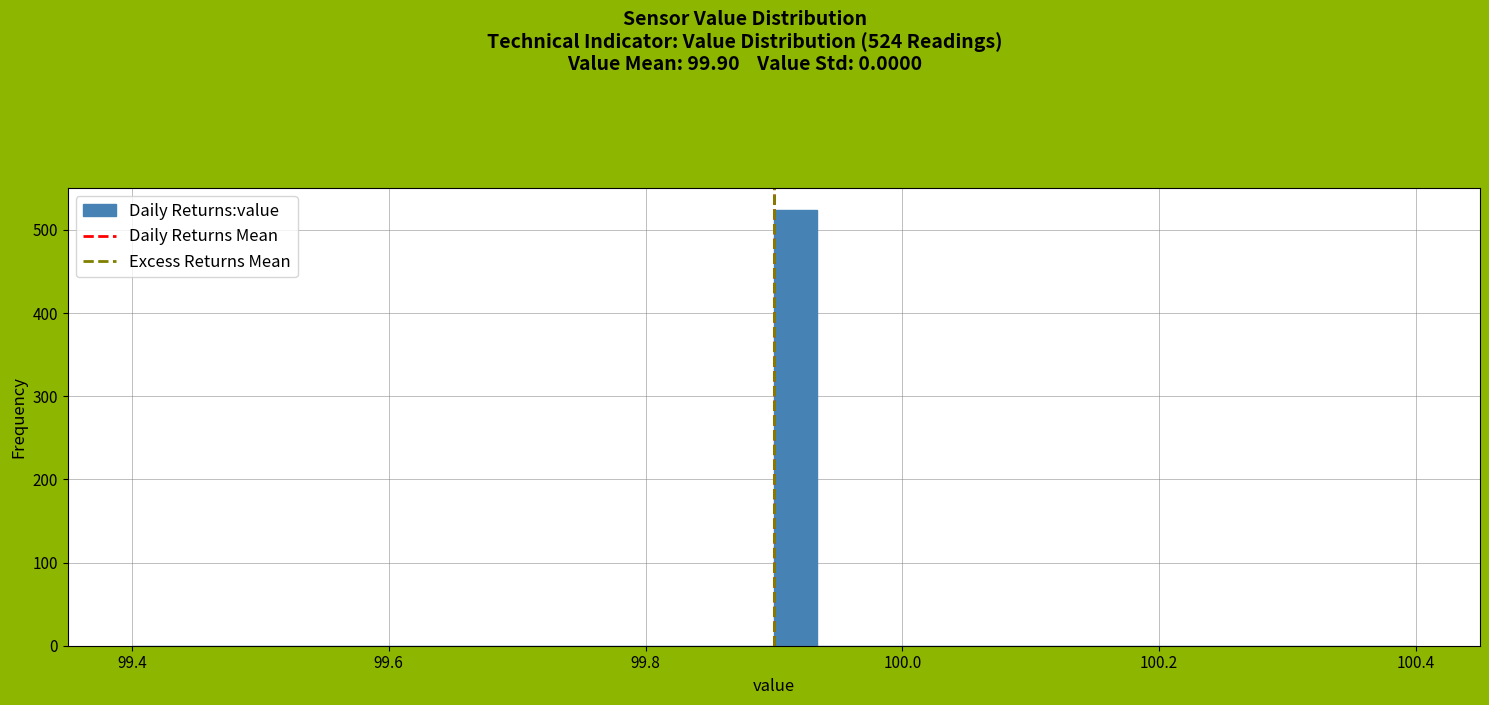

Read against the x-axis, roughly where is the centre of the tallest bar?

99.92